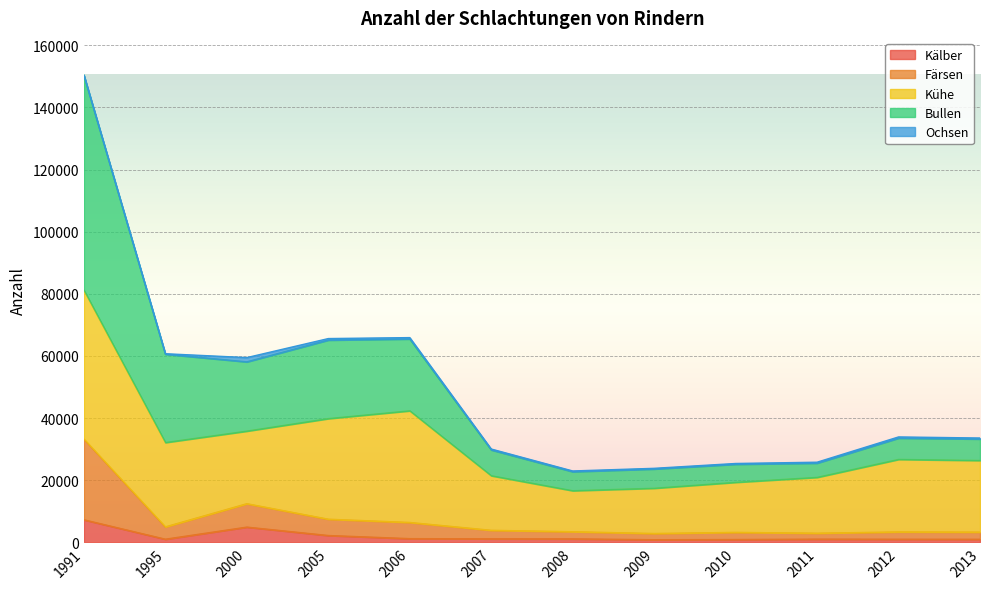

True or false: Bullen has a value of 46968 at 2007.

False